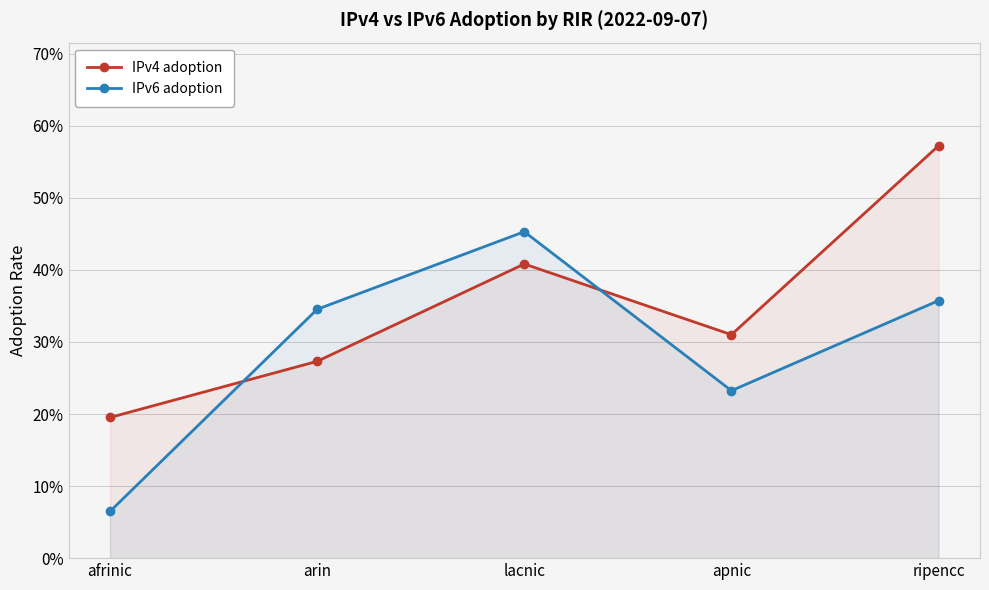

Is the value of IPv4 adoption at arin greater than the value of IPv6 adoption at arin?

No